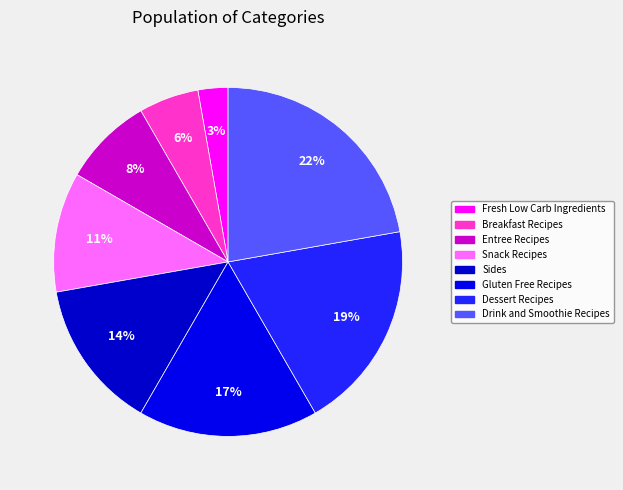

Does Breakfast Recipes represent more than half of the total?

No